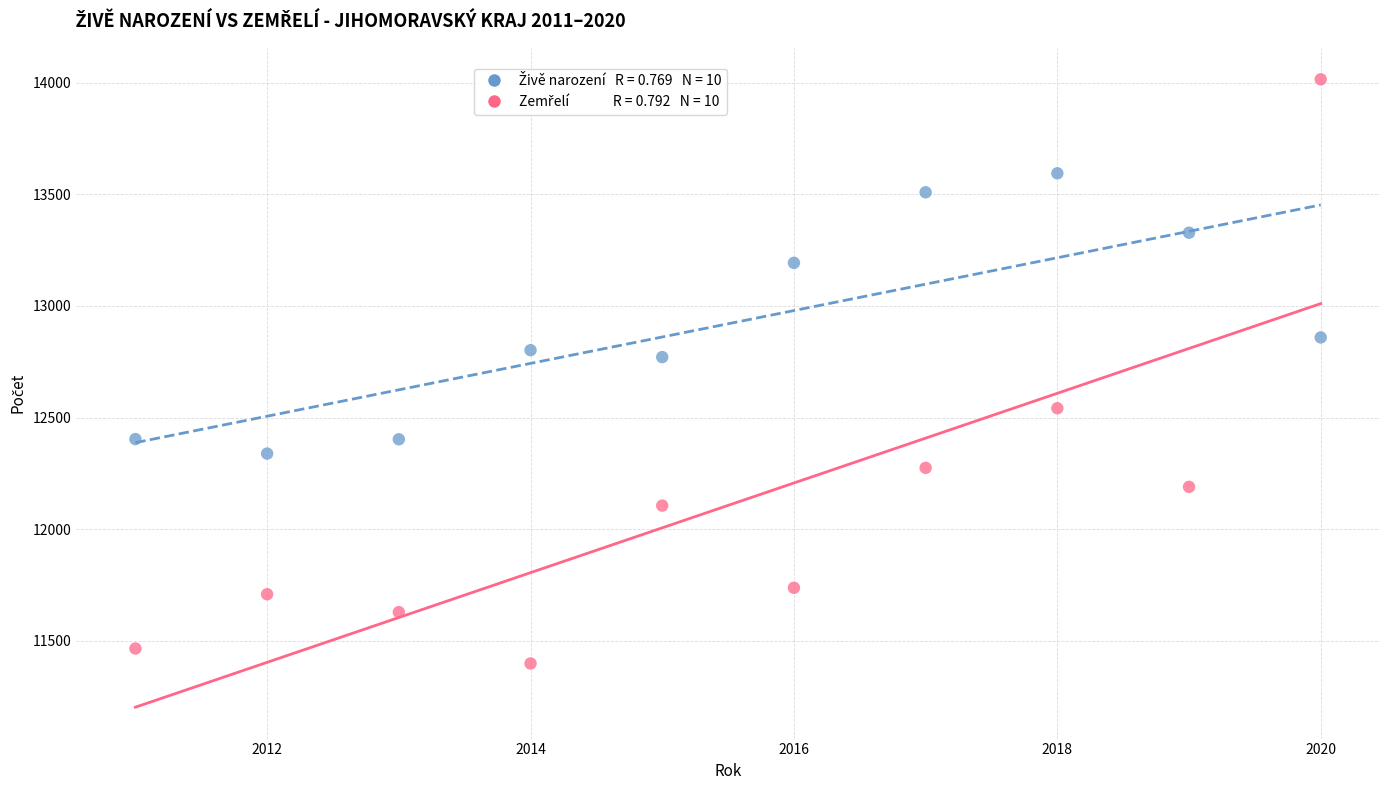

Across all data points, what is the range of Y values (max minus min)?

2616